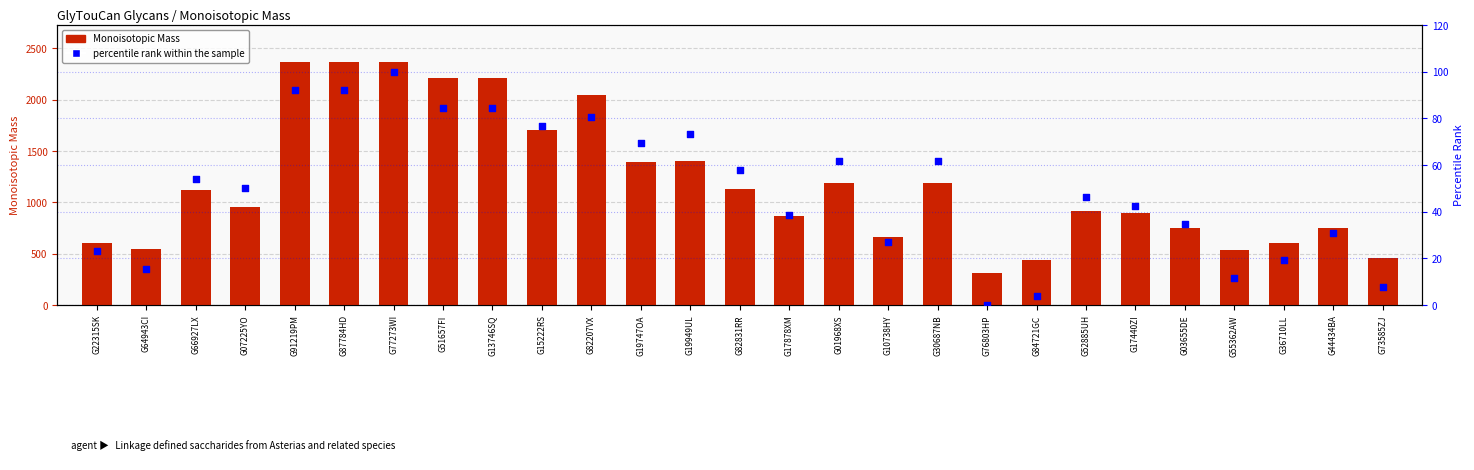

Which series reaches the minimum Y coordinate?

percentile rank within the sample